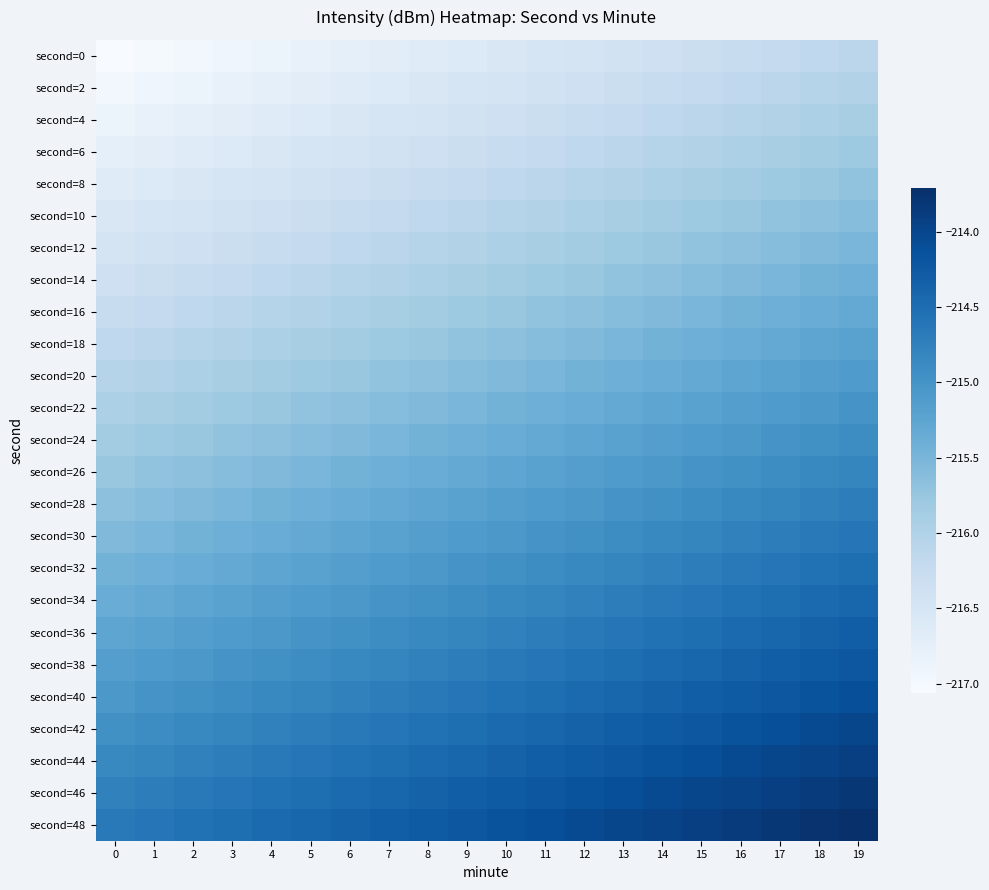

How many categories are shown in the chart?

20